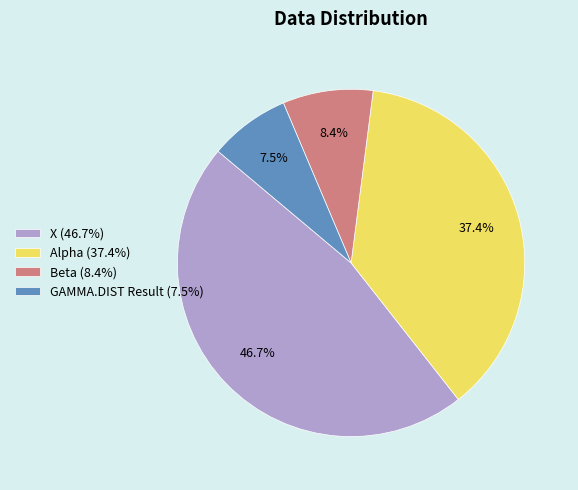

What is the largest slice in the pie chart?

X